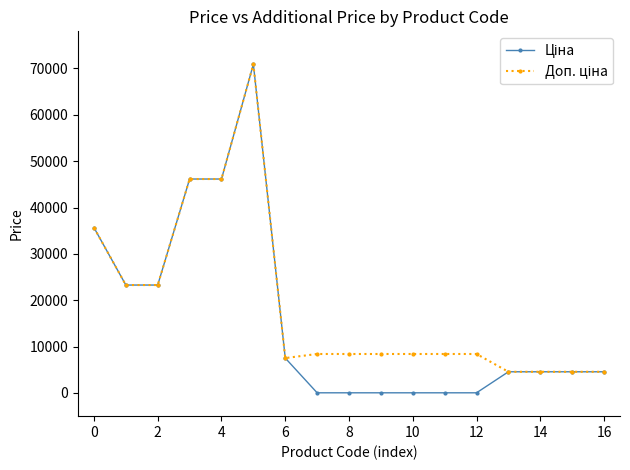

What is the maximum value shown in the chart?

70906.0